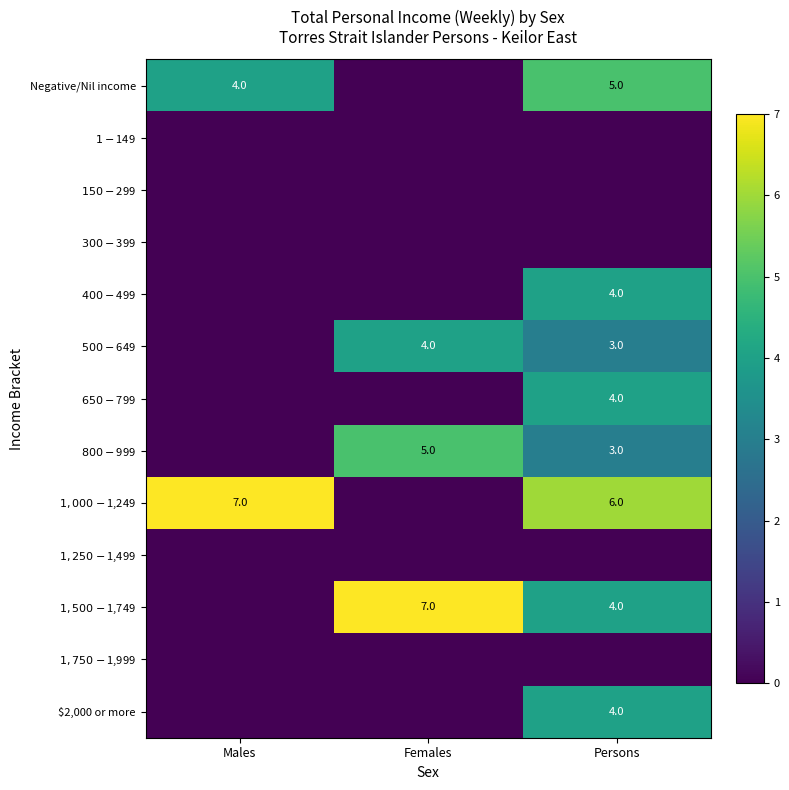

Rank the series by their maximum value, from lowest to highest.

$1-$149, $150-$299, $300-$399, $1,250-$1,499, $1,750-$1,999, $400-$499, $500-$649, $650-$799, $2,000 or more, Negative/Nil income, $800-$999, $1,000-$1,249, $1,500-$1,749